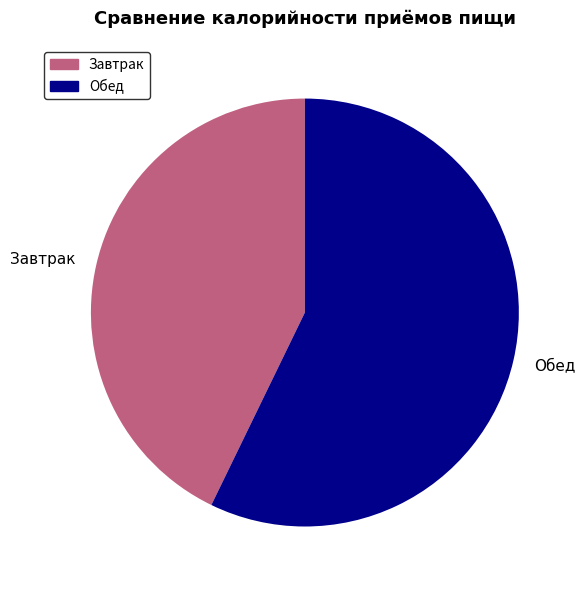

What is the ratio of the value at Обед to the value at Завтрак?

1.3